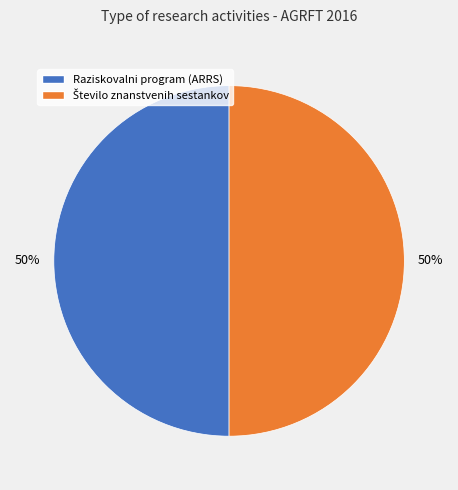

Count the number of slices in the pie.

2